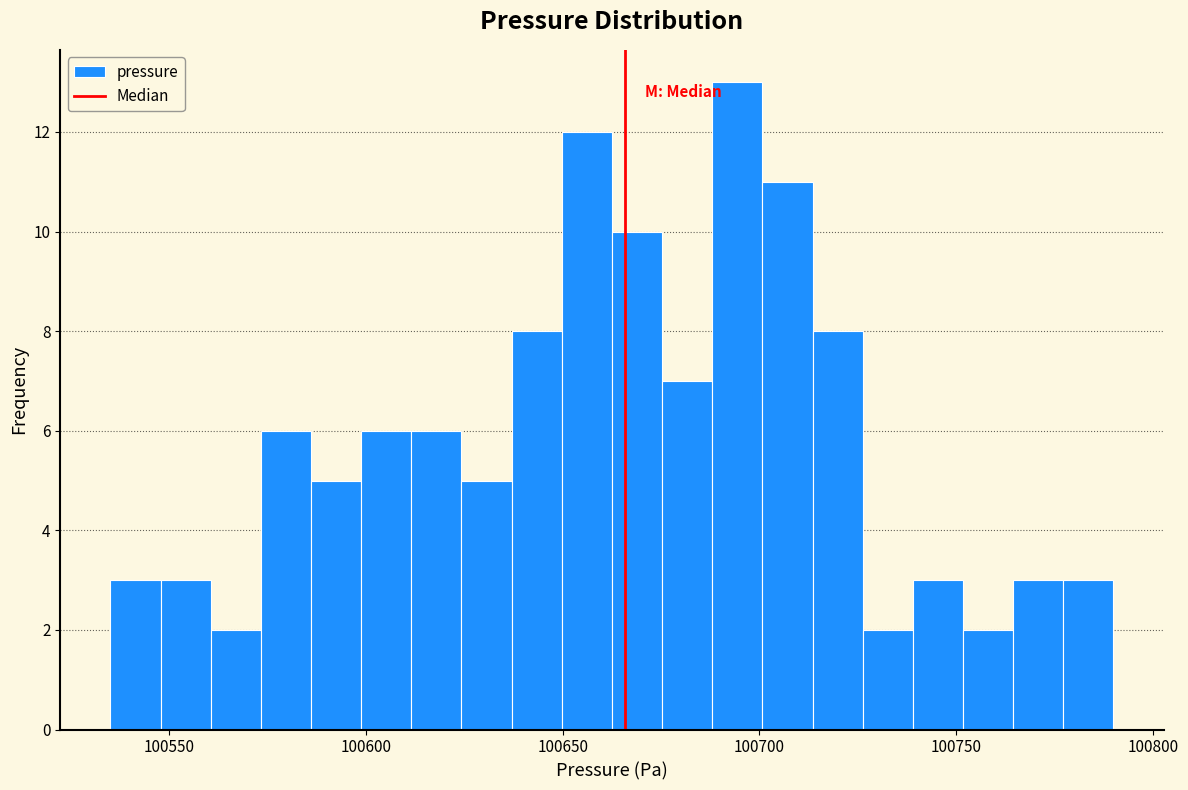

Around what value on the x-axis is the tallest bar? Give the approximate position of its centre, as read against the axis.

100695